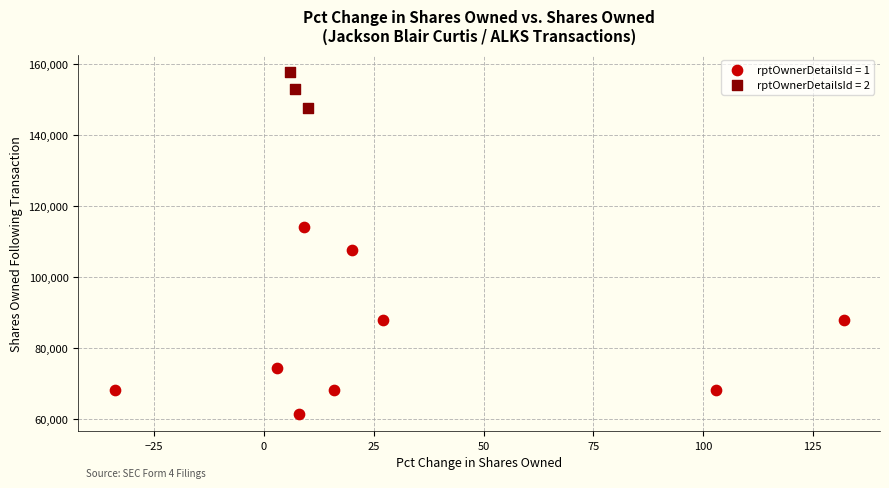

Which series contains the lowest Y value?

rptOwnerDetailsId = 1